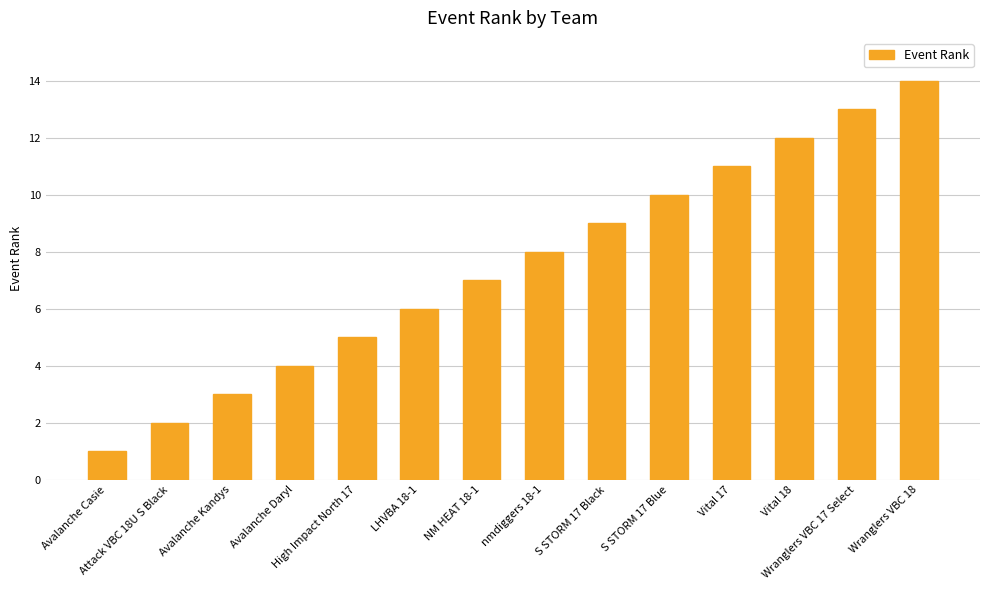

What is the sum of the values at Vital 17 and Wranglers VBC 18?

25